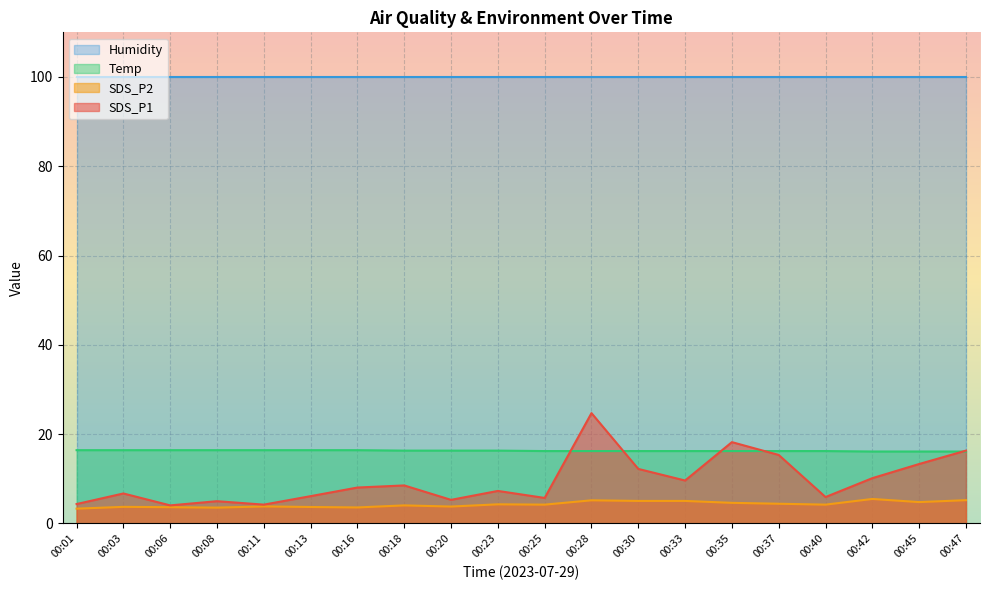

True or false: Temp has a value of 16.1 at 00:42.

True